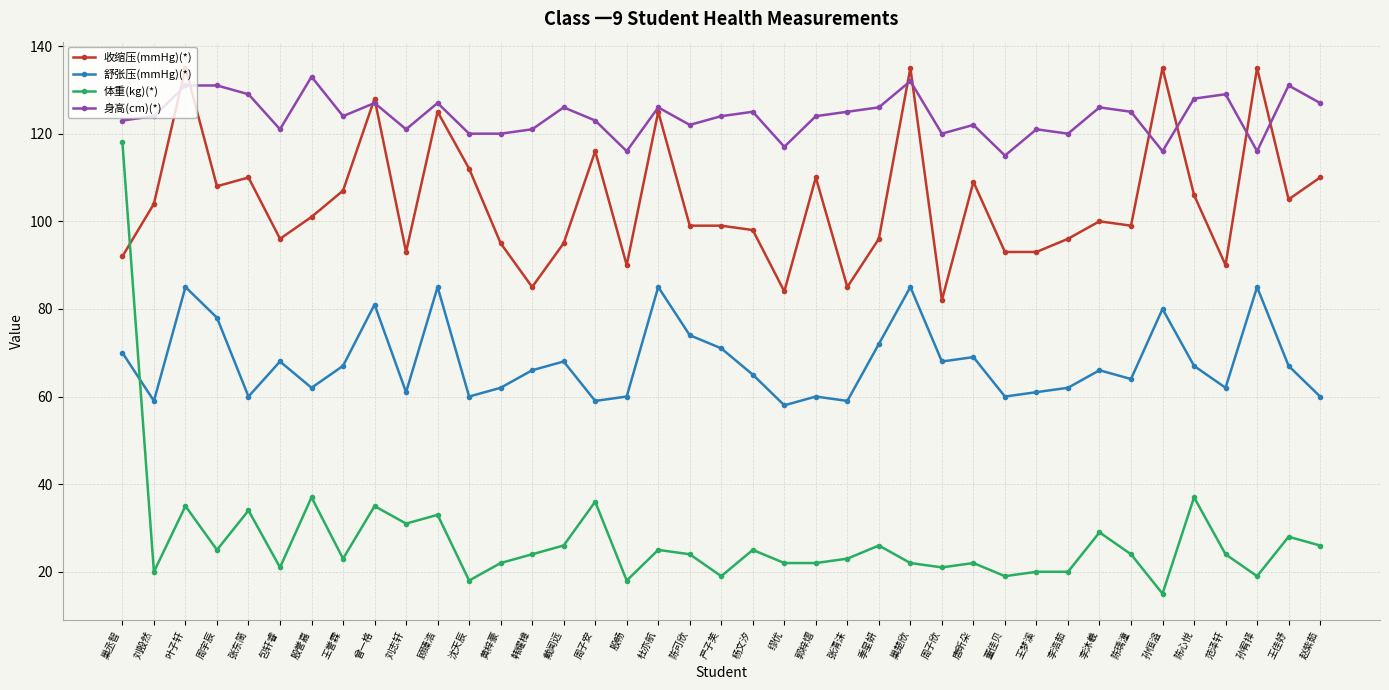

What position from the left is 巢丞智?

1